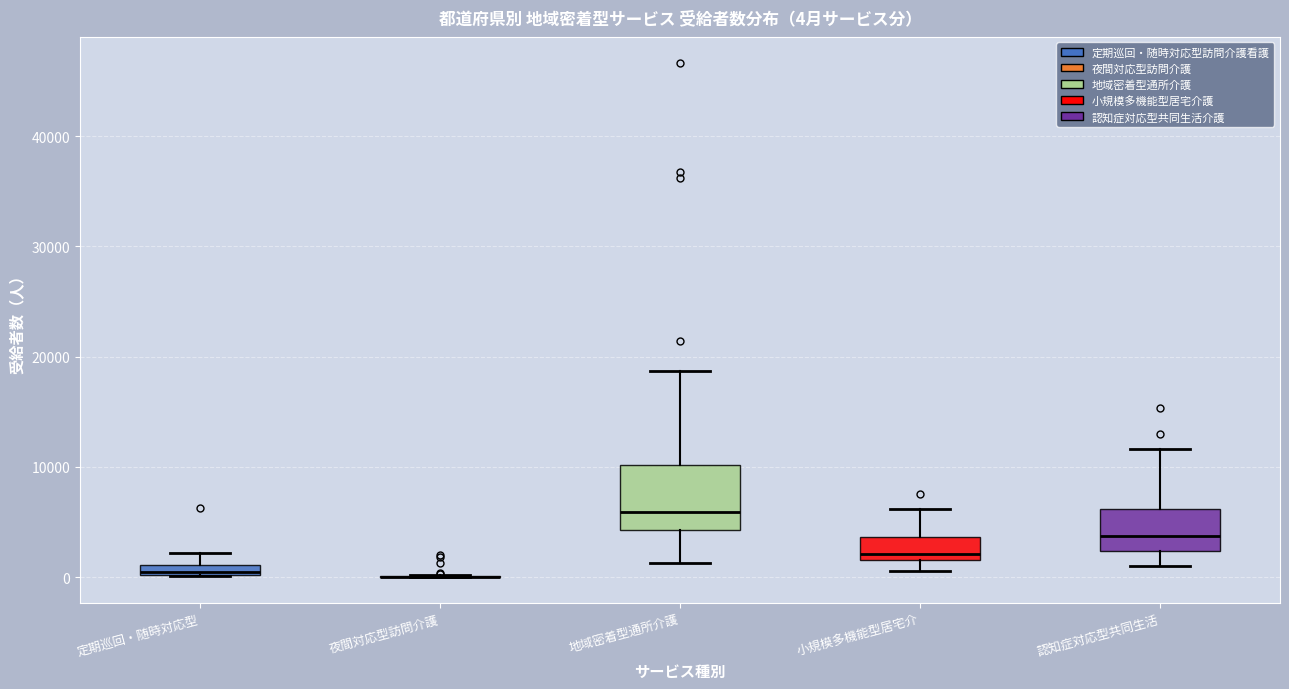

Comparing the boxes themselves (not the whiskers), which one is the tallest?

地域密着型通所介護